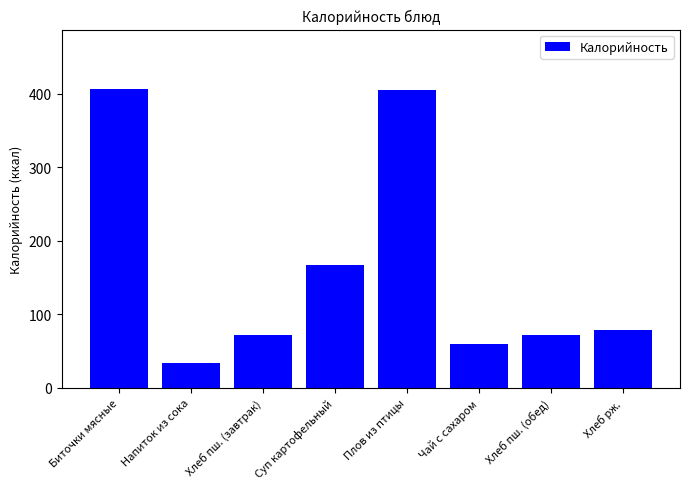

What is the ratio of the value at Напиток из сока to the value at Чай с сахаром?

0.6